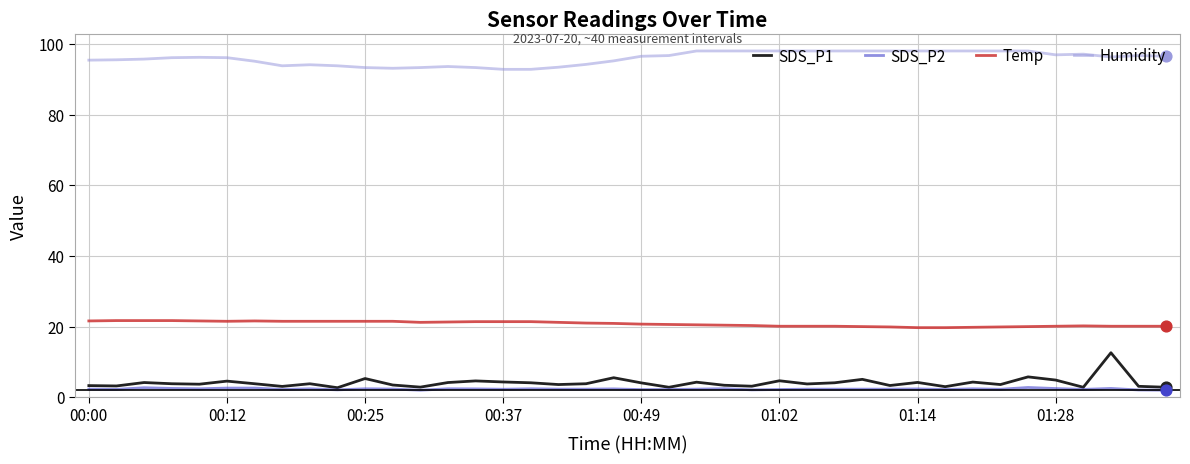

At how many categories does at least one series exceed 34?

40